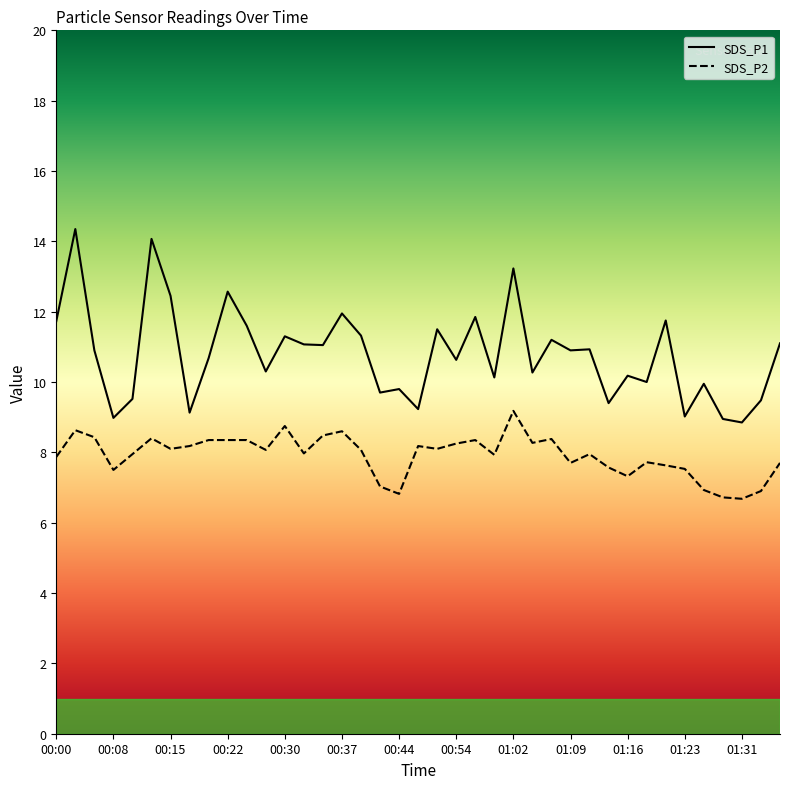

What is the difference between the second highest and minimum values in the SDS_P1 series?

5.2